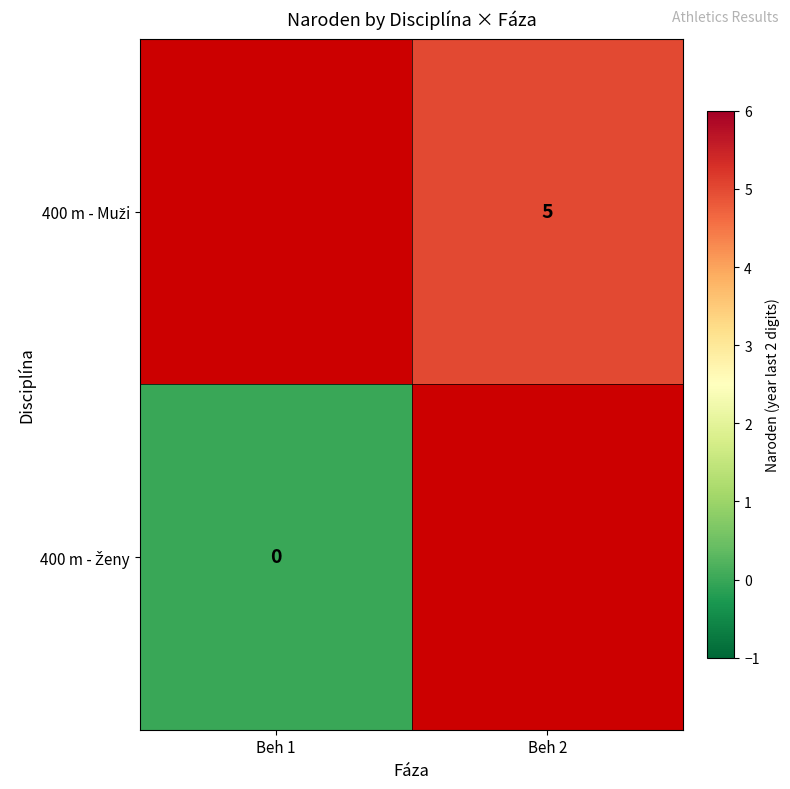

At which label does 400 m - Muži reach its peak?

Beh 1